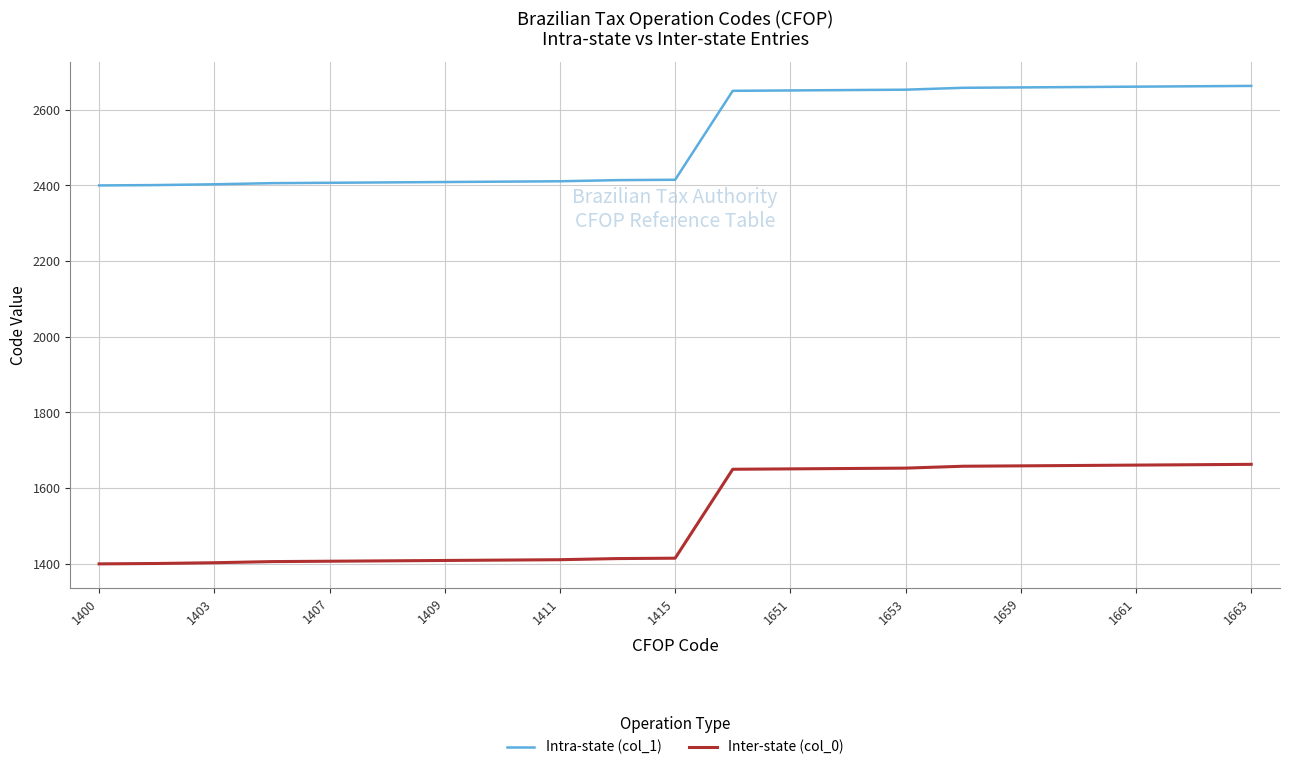

Which series has the largest total across all categories?

Intra-state (col_1)